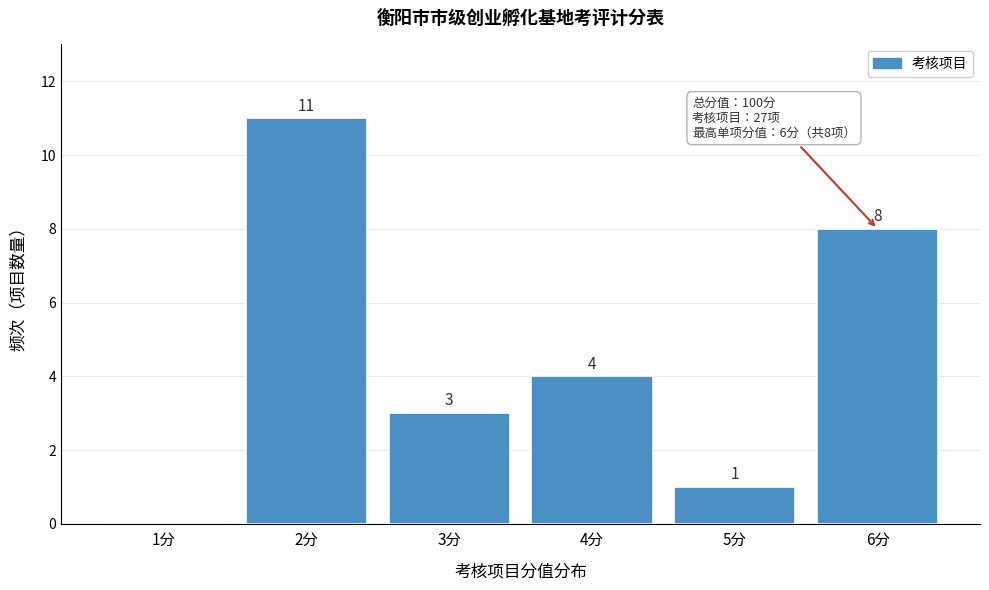

Reading right to left, extract all data points from this chart.

6分=8	5分=1	4分=4	3分=3	2分=11	1分=0